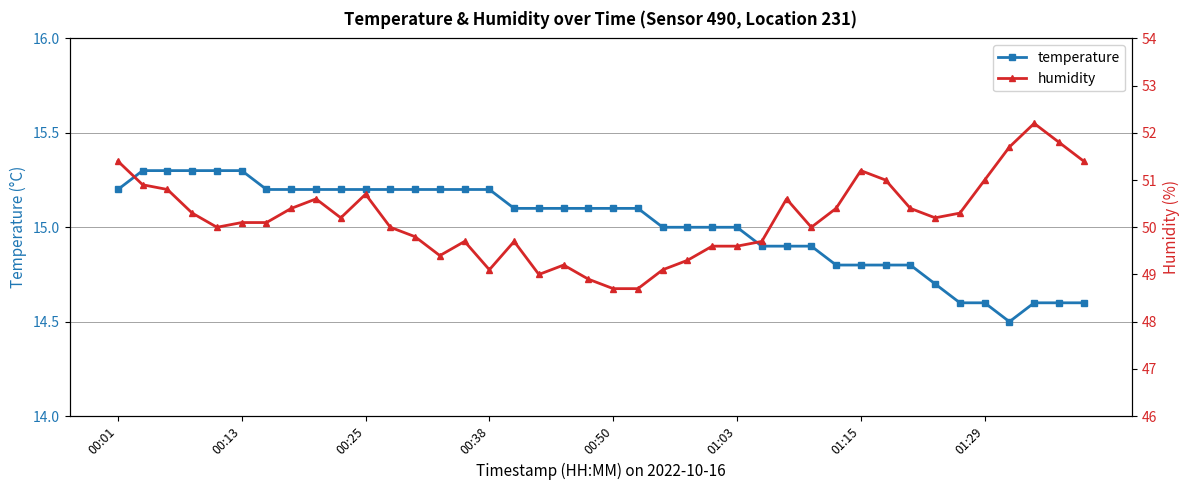

Which category has the highest value in the temperature series?

00:13